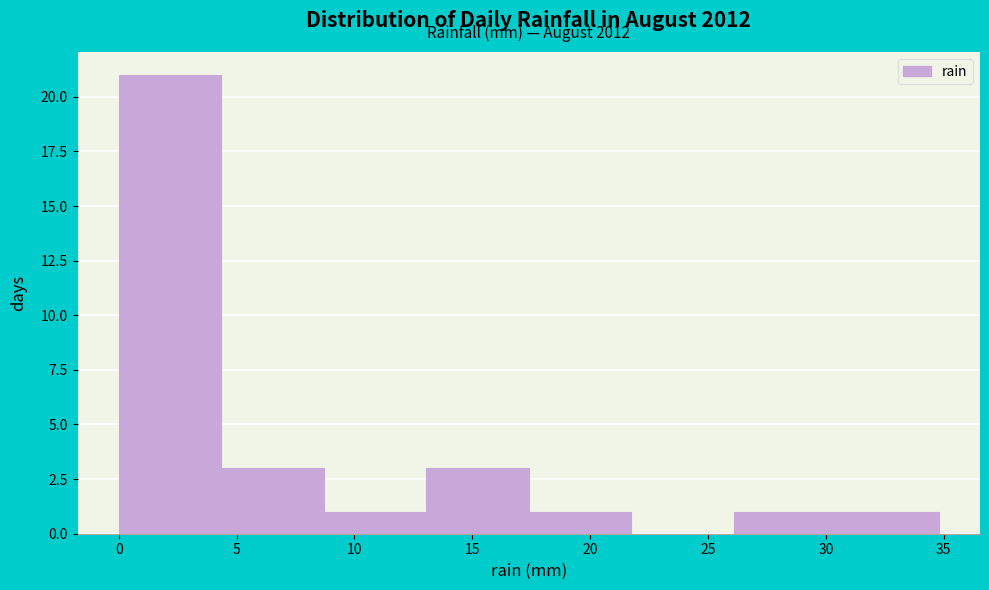

Which range on the x-axis has the tallest bar?

0.00 to 4.35